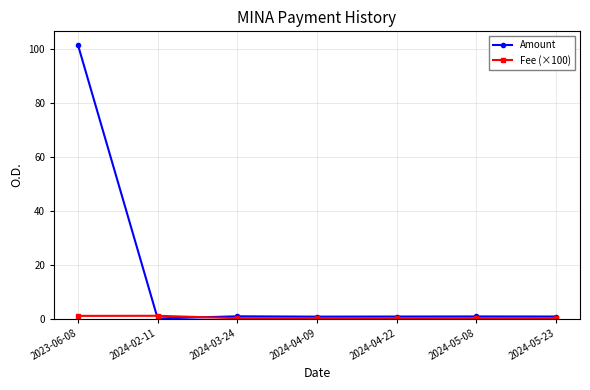

What is the value of the Amount point at the 3rd from the left?

0.8